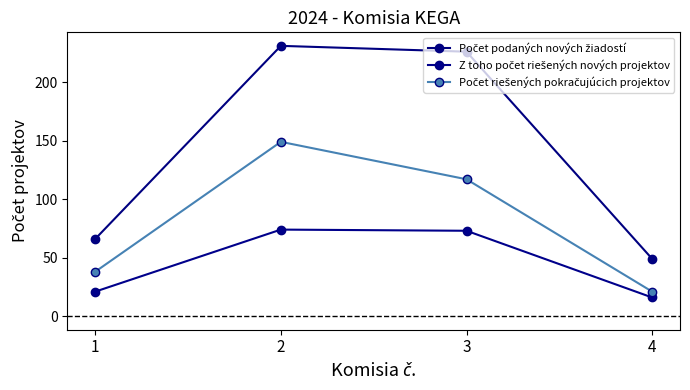

How many series are shown in this chart?

3